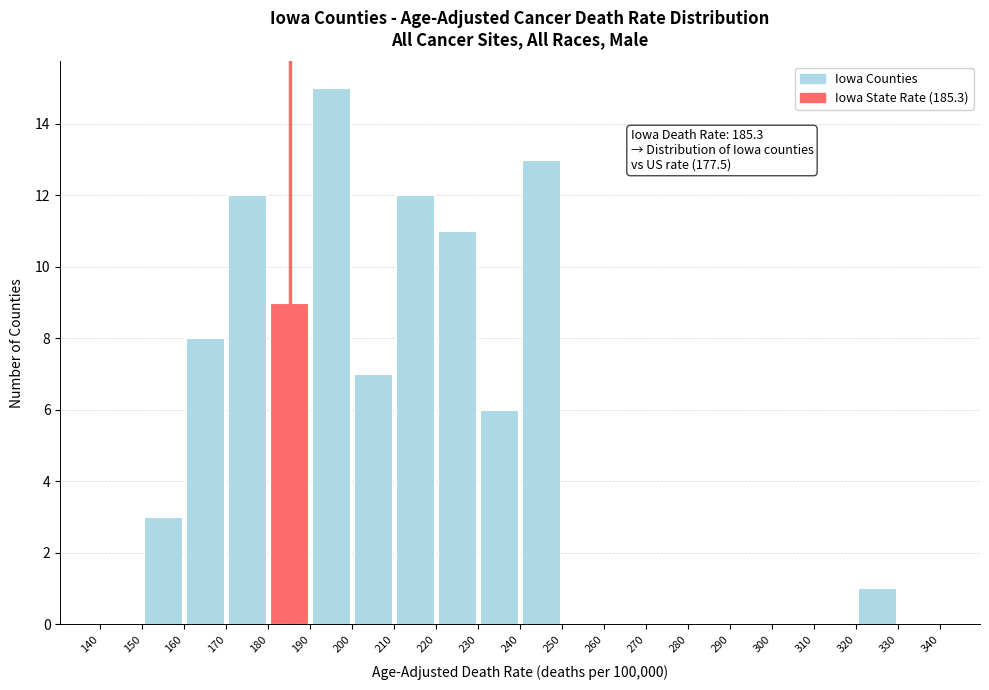

Over which range of the x-axis is the bar tallest?

190 to 200